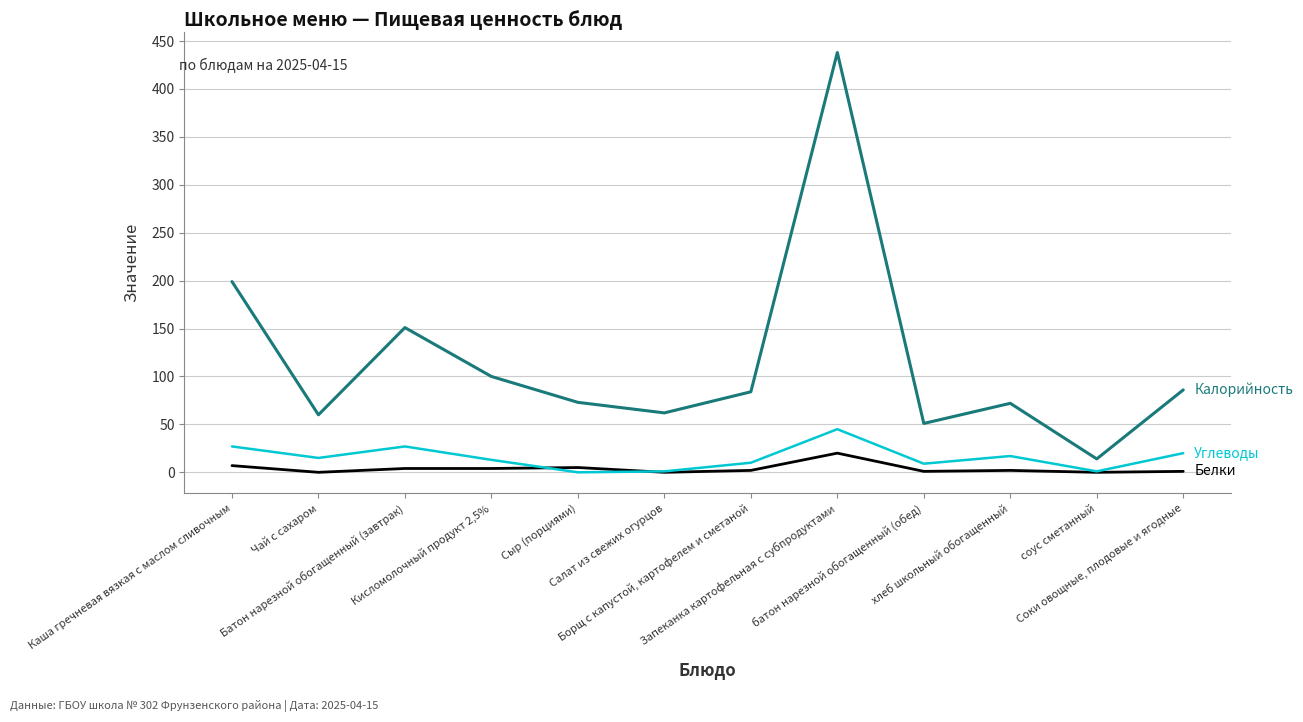

What is the maximum value shown in the chart?

438